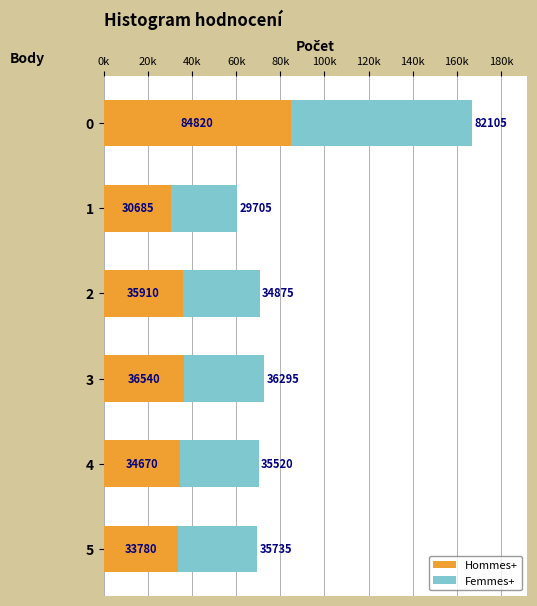

What is the maximum value for Hommes+?

84820